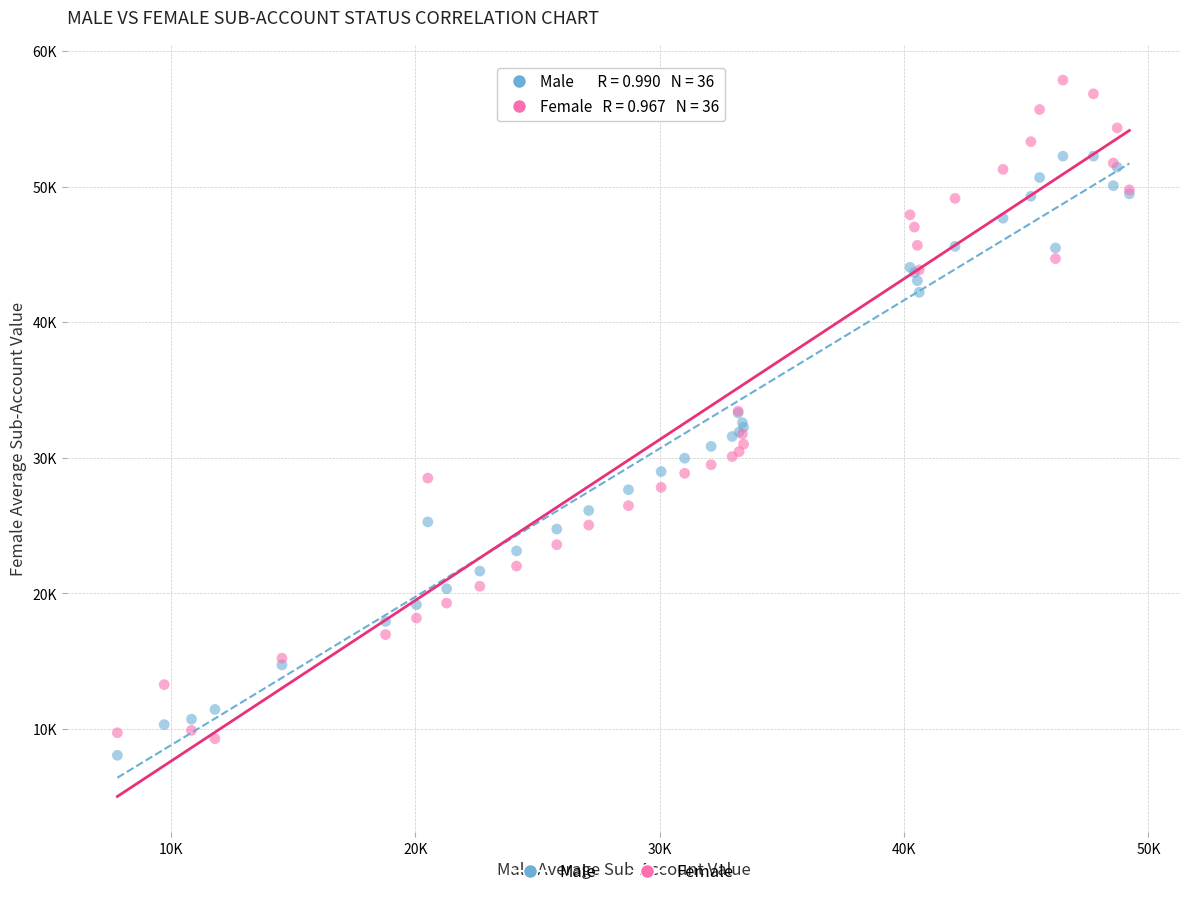

Which series contains the highest Y value?

Female